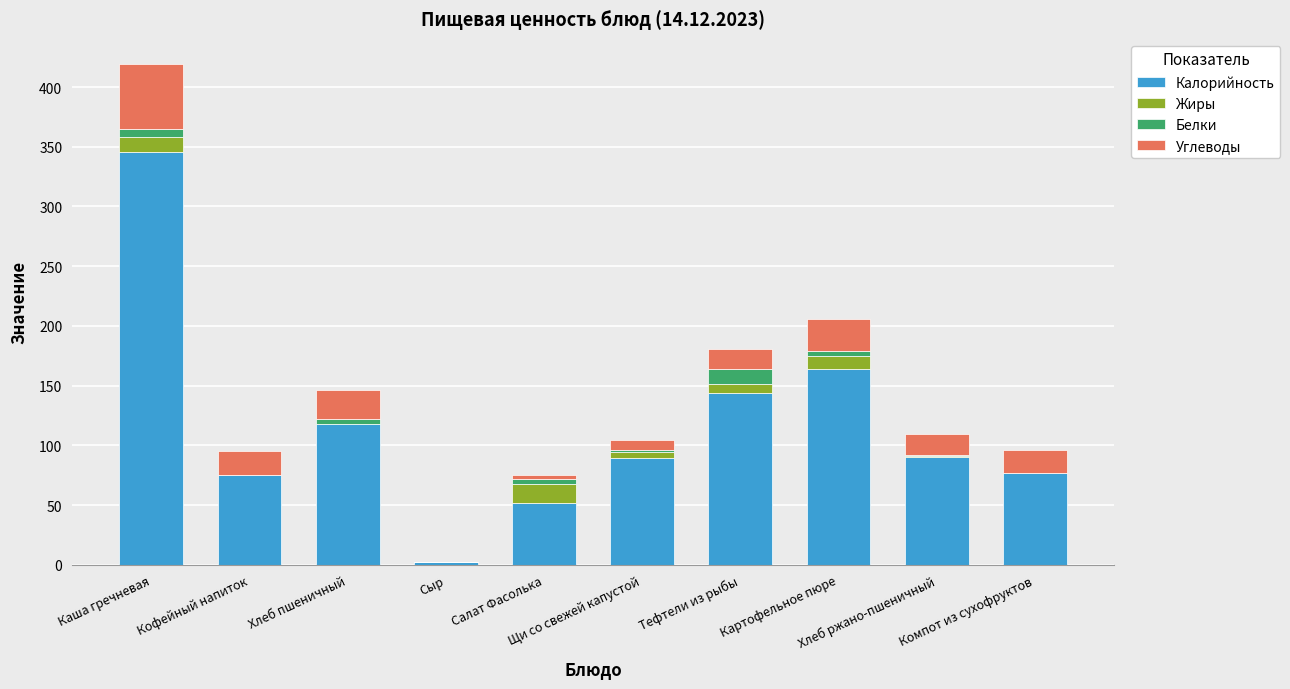

How many distinct data groups are displayed?

4